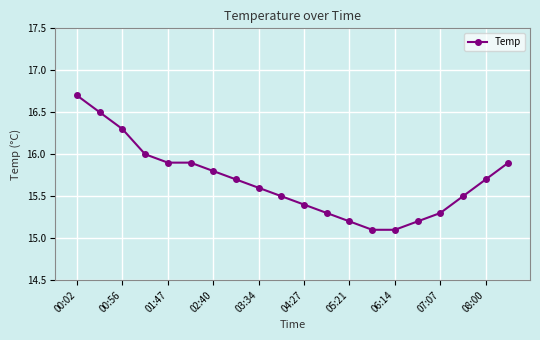

What is the greatest value displayed?

16.7